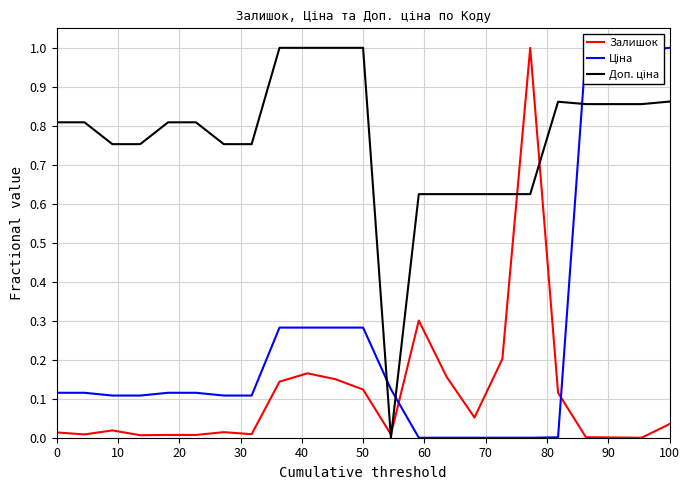

Is this an area chart (filled region under the line)?

No